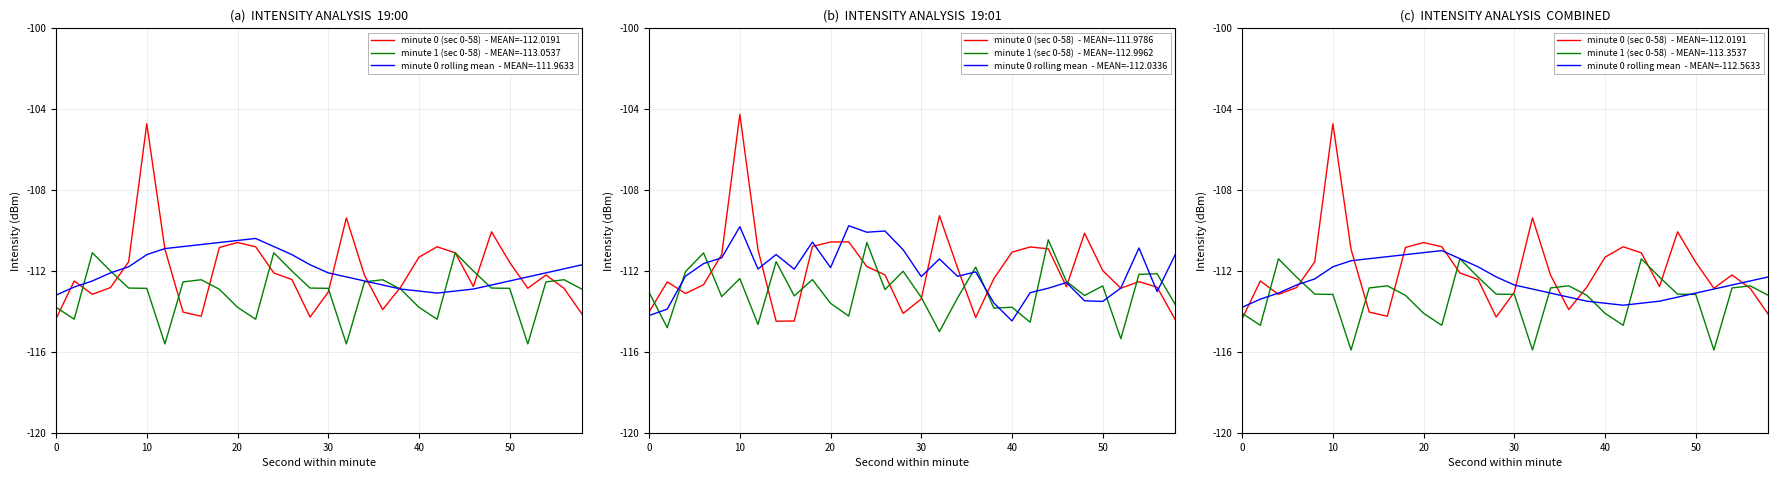

True or false: minute 1 (sec 0-58) and minute 0 (sec 0-58) cross at least once.

True